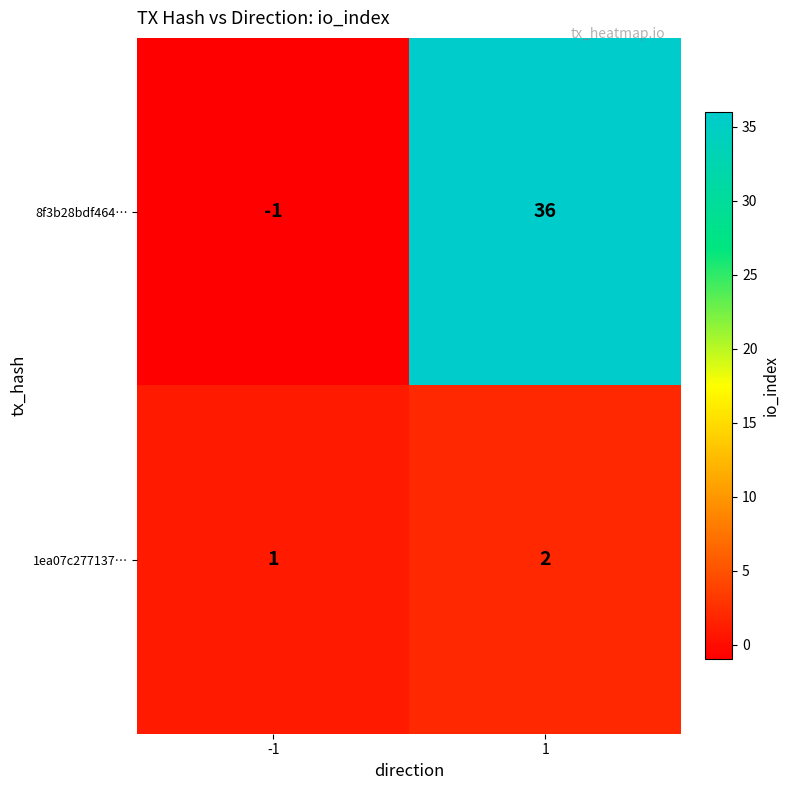

Reading left to right, transcribe all the data shown in this chart.

8f3b28bdf464…: -1	36
1ea07c277137…: 1	2